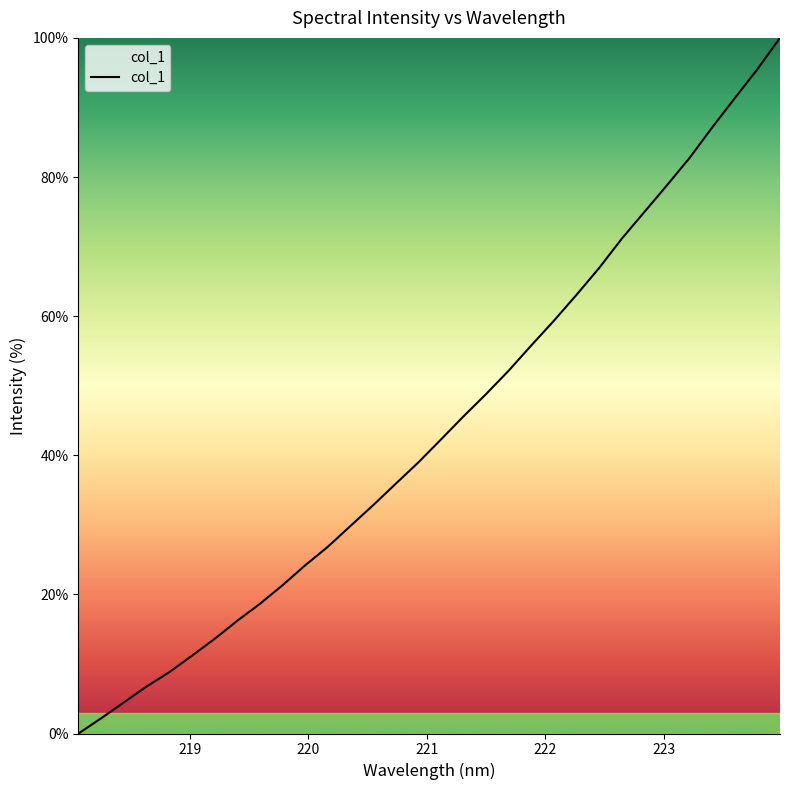

What is the greatest value displayed?

100.0